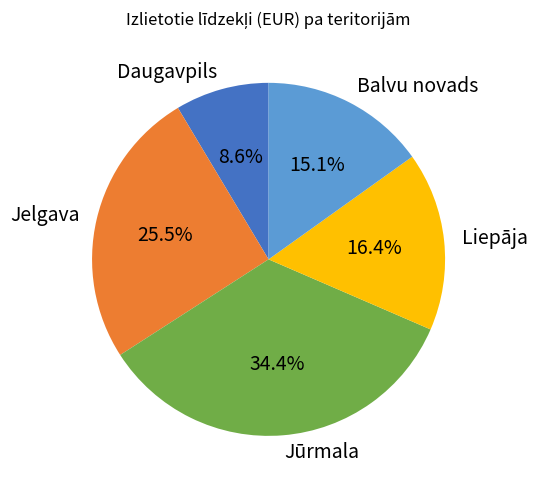

Which has a higher value, Jelgava or Jūrmala?

Jūrmala